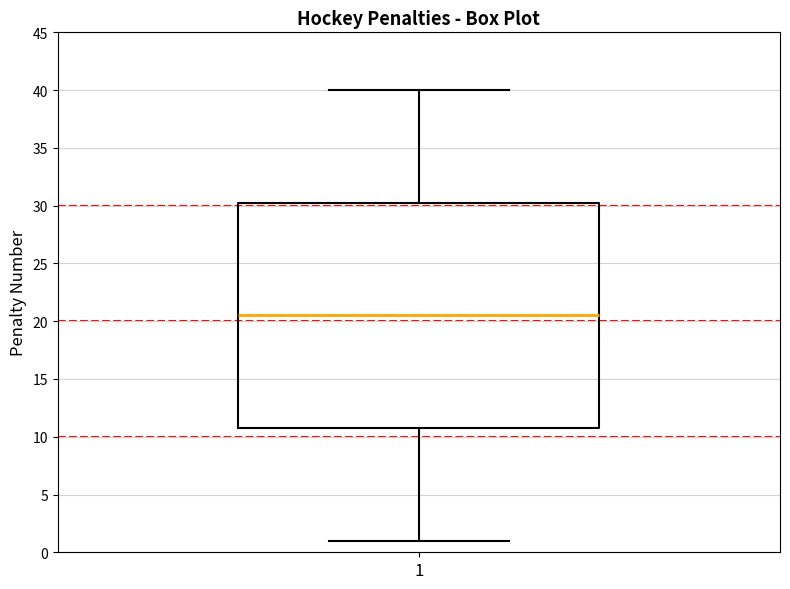

Transcribe this box plot: give where the median line is, the range the box spans, and where the two whiskers end, as read against the y-axis. The values are not printed on the chart, so give them approximately, as read against the axis.

median 20.5, box 11.0 to 30.5, whiskers 1.0 to 40.0